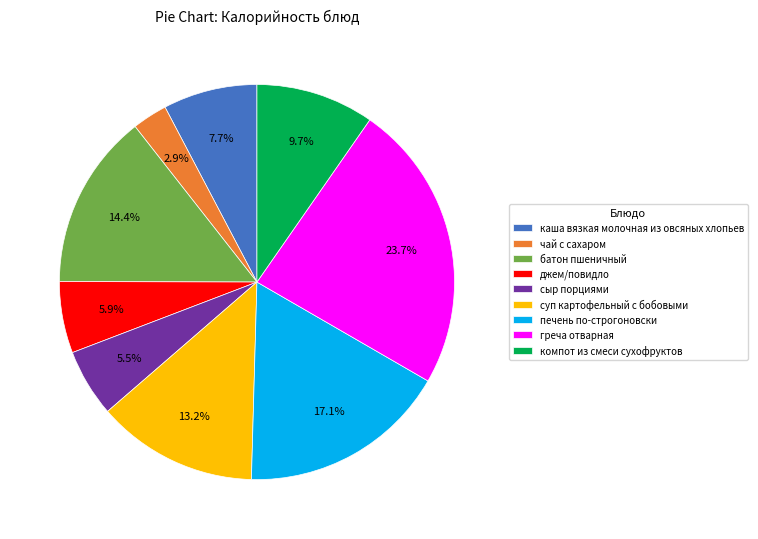

Which has a higher value, суп картофельный с бобовыми or батон пшеничный?

батон пшеничный